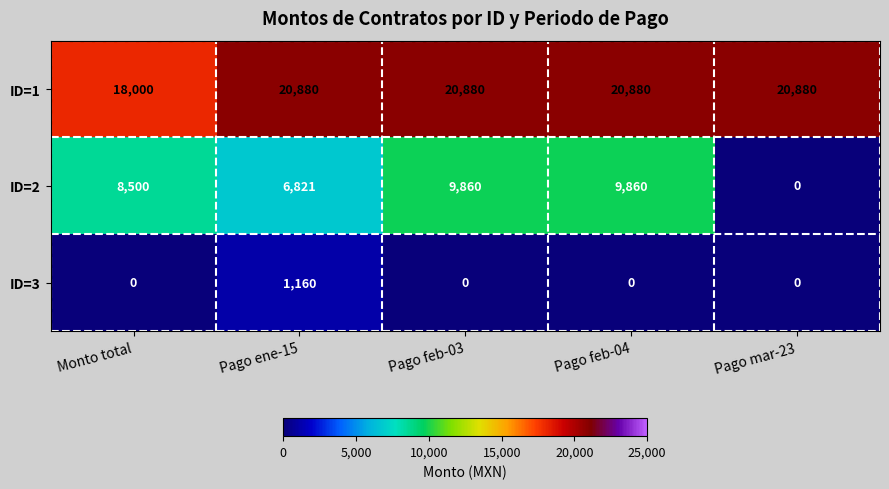

The value of ID=1 at Pago ene-15 is 20880. True or false?

True